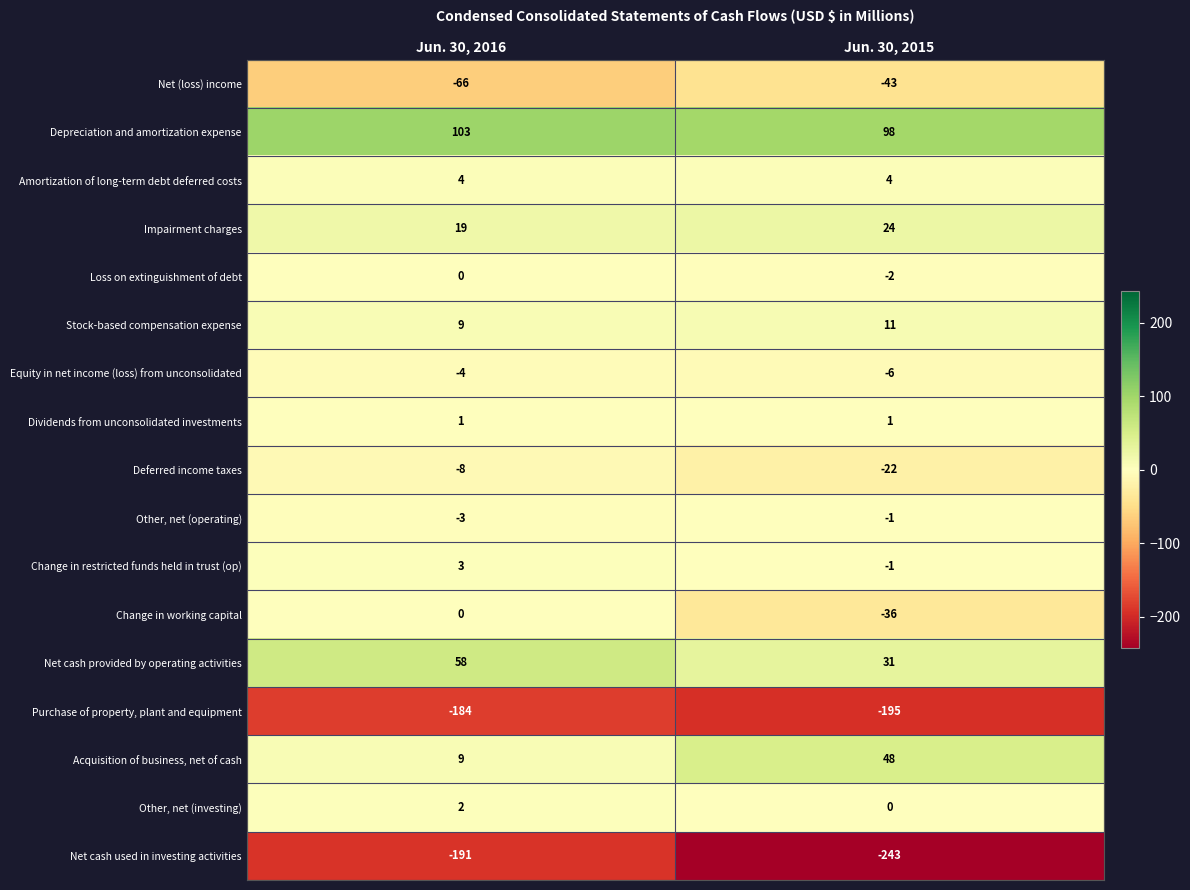

List the labels in order of Other, net (investing) value, largest first.

Jun. 30, 2016, Jun. 30, 2015